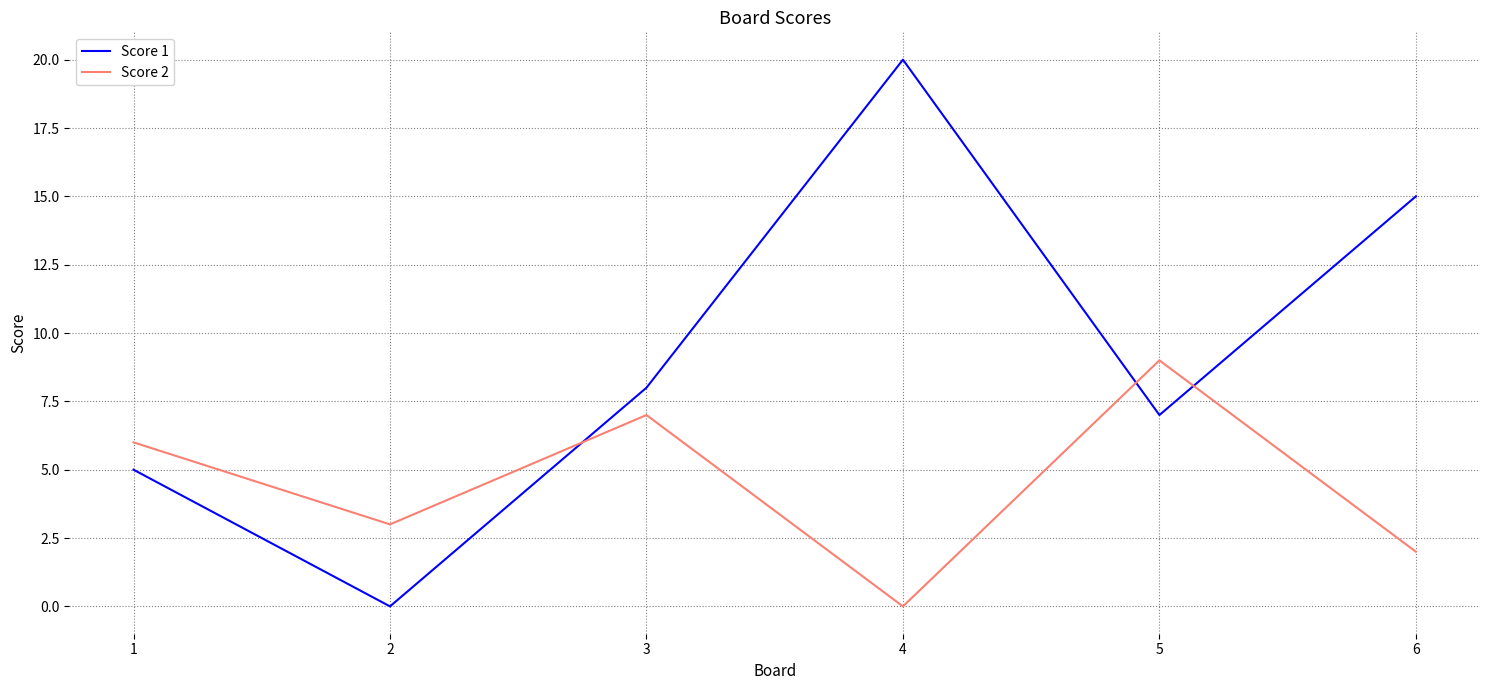

Does the chart have visible grid lines?

Yes